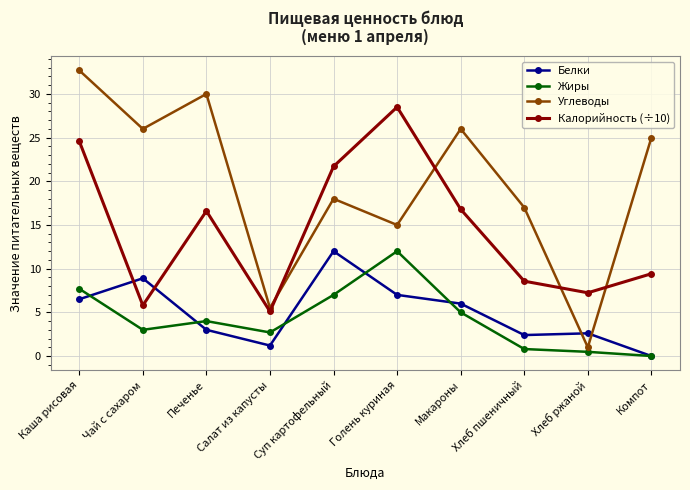

What is the maximum value for Калорийность (÷10)?

28.5